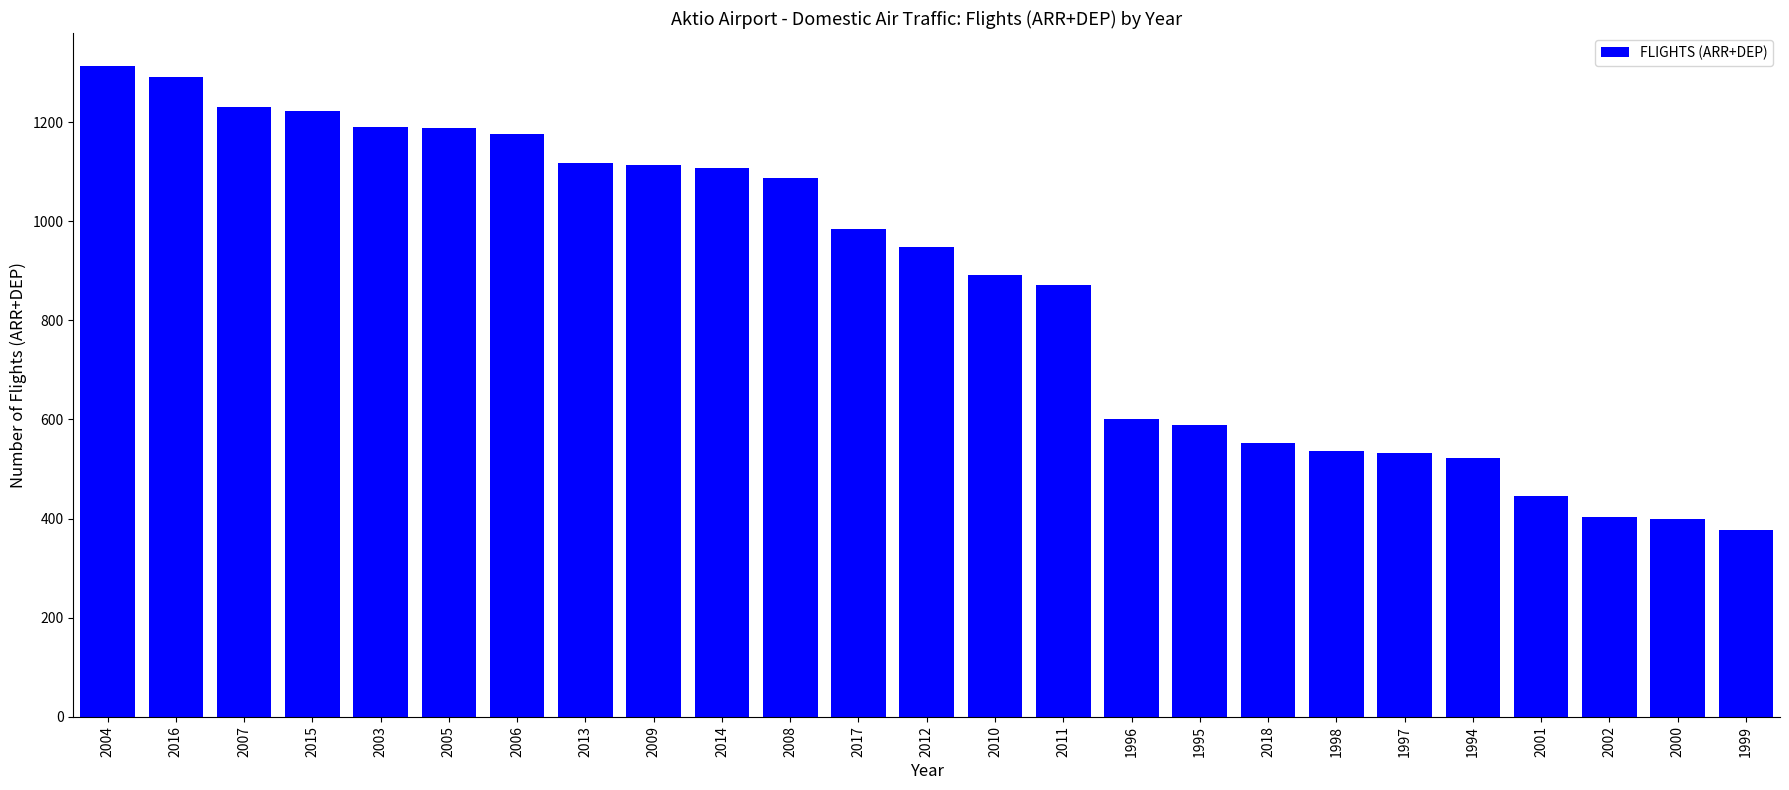

Where does the data first go above 948?

2004